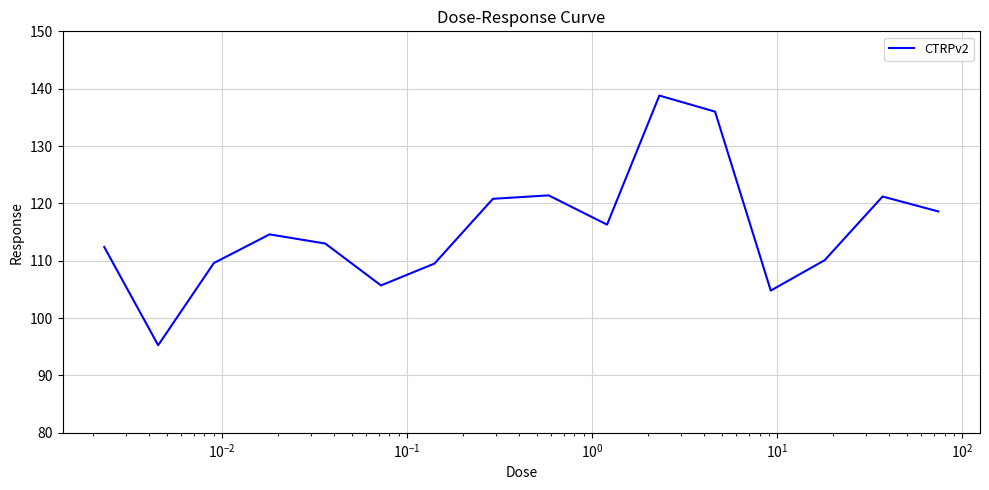

What is the maximum value shown in the chart?

138.8